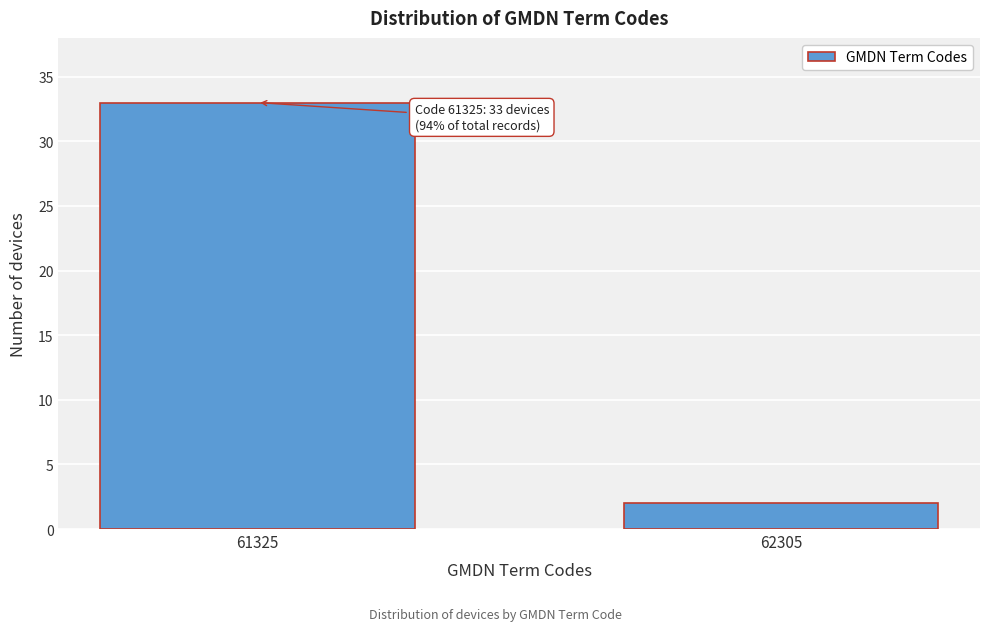

Reading left to right, list all the values displayed in this chart.

61325=33	62305=2